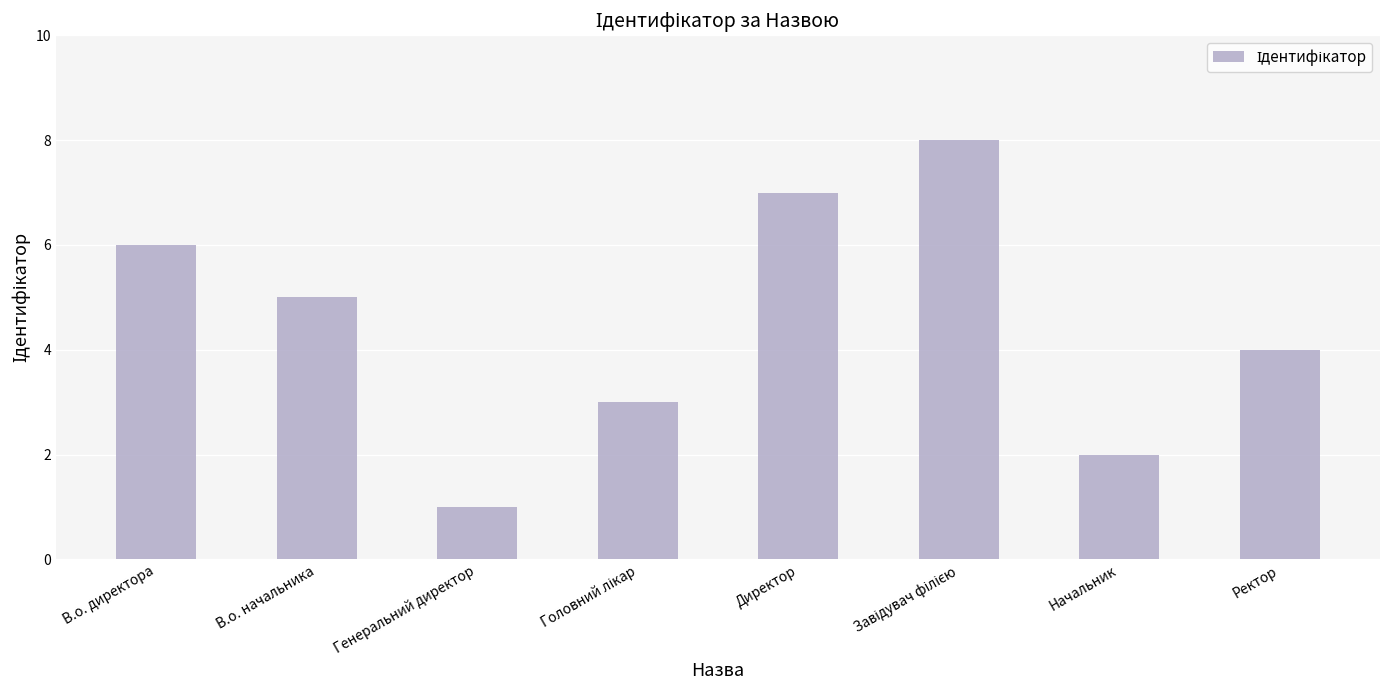

Where does the data first go above 5?

В.о. директора